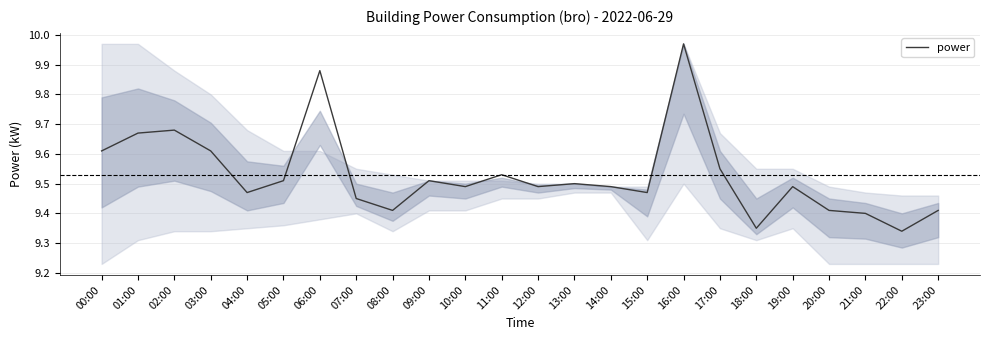

What is the ratio of the value at 16:00 to the value at 22:00?

1.1